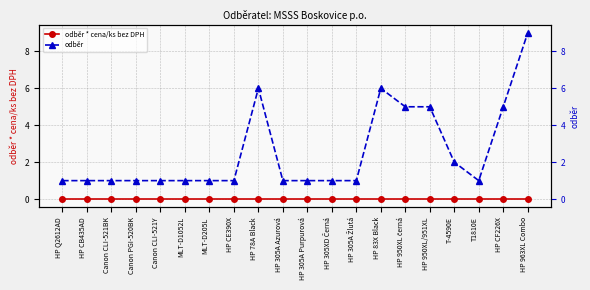

Which category has the highest value in the odběr * cena/ks bez DPH series?

HP Q2612AD